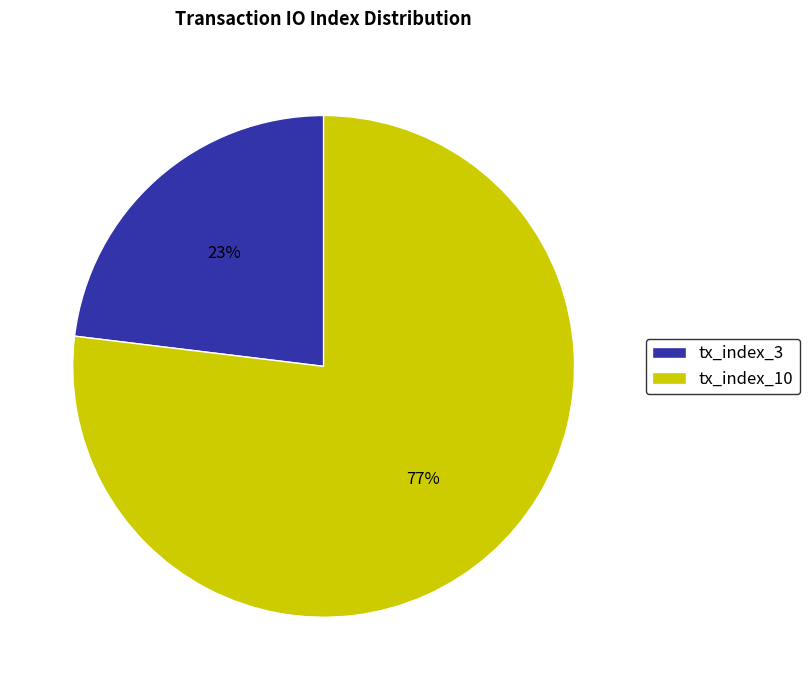

How many segments does this pie chart have?

2